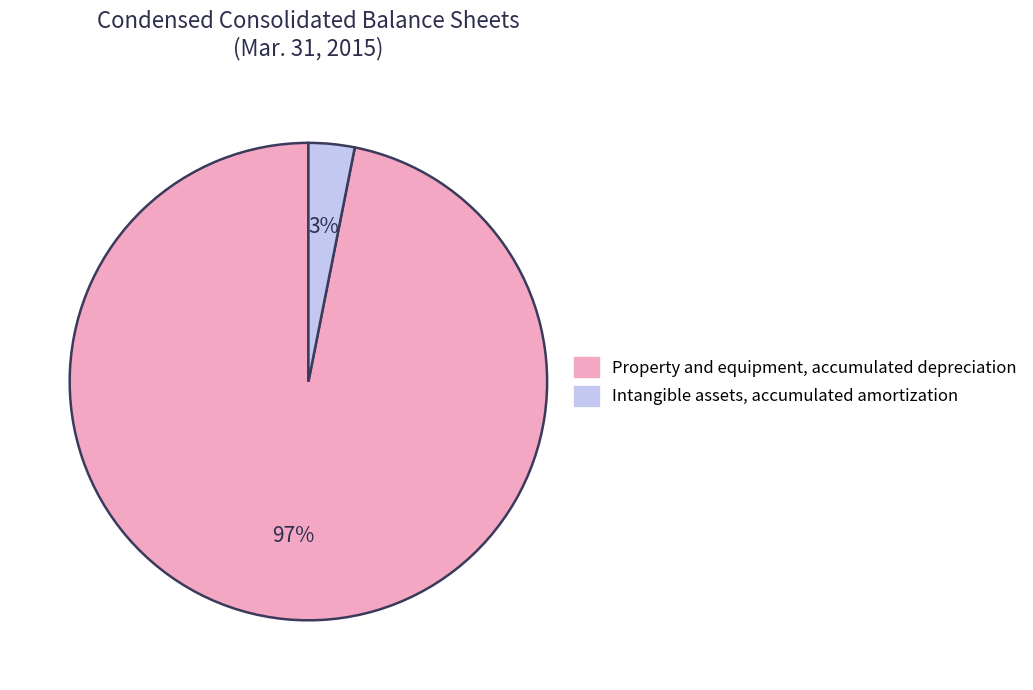

Which slice is the smallest?

Intangible assets, accumulated amortization